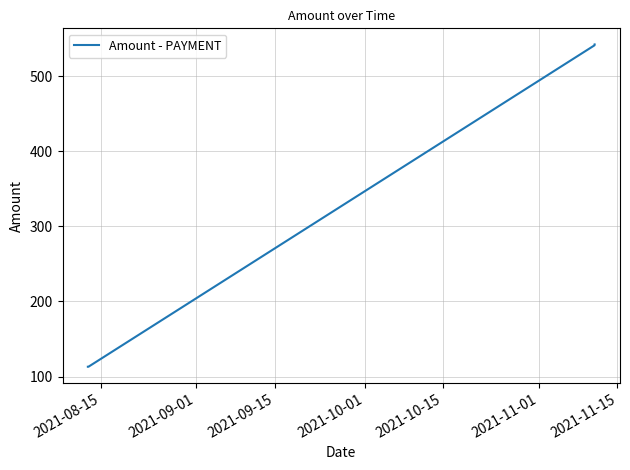

What is the greatest value displayed?

542.4